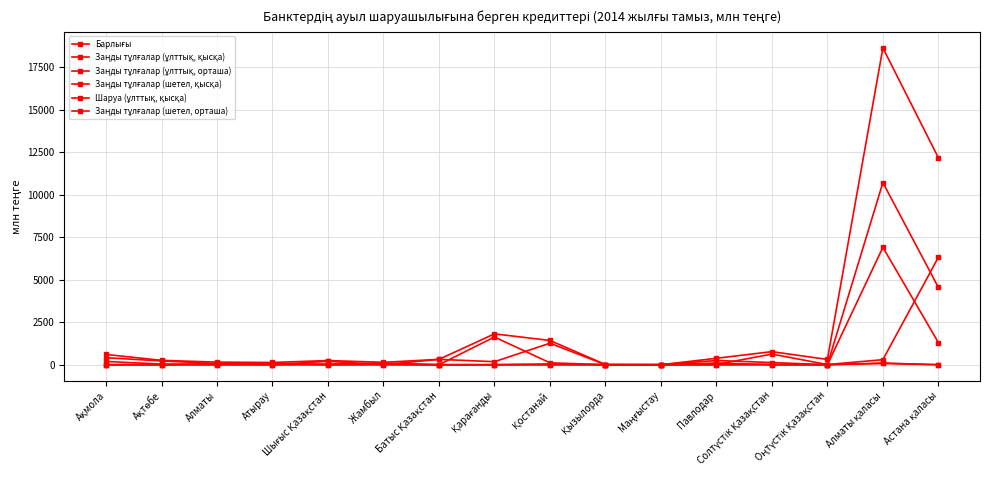

Is it true that Заңды тұлғалар (шетел, қысқа) equals 0.0 at Қарағанды?

True